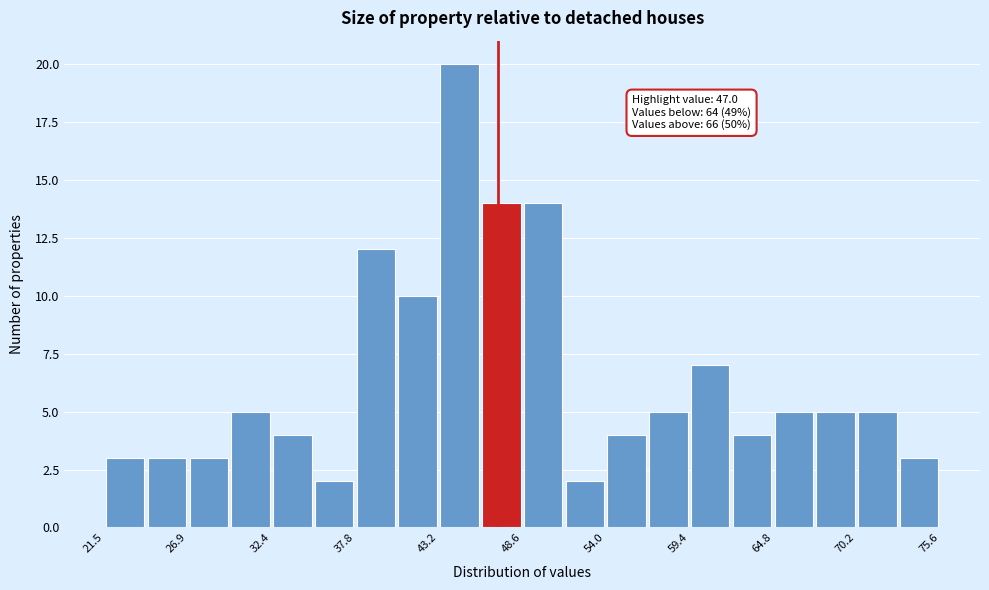

Around what value on the x-axis is the tallest bar? Give the approximate position of its centre, as read against the axis.

45